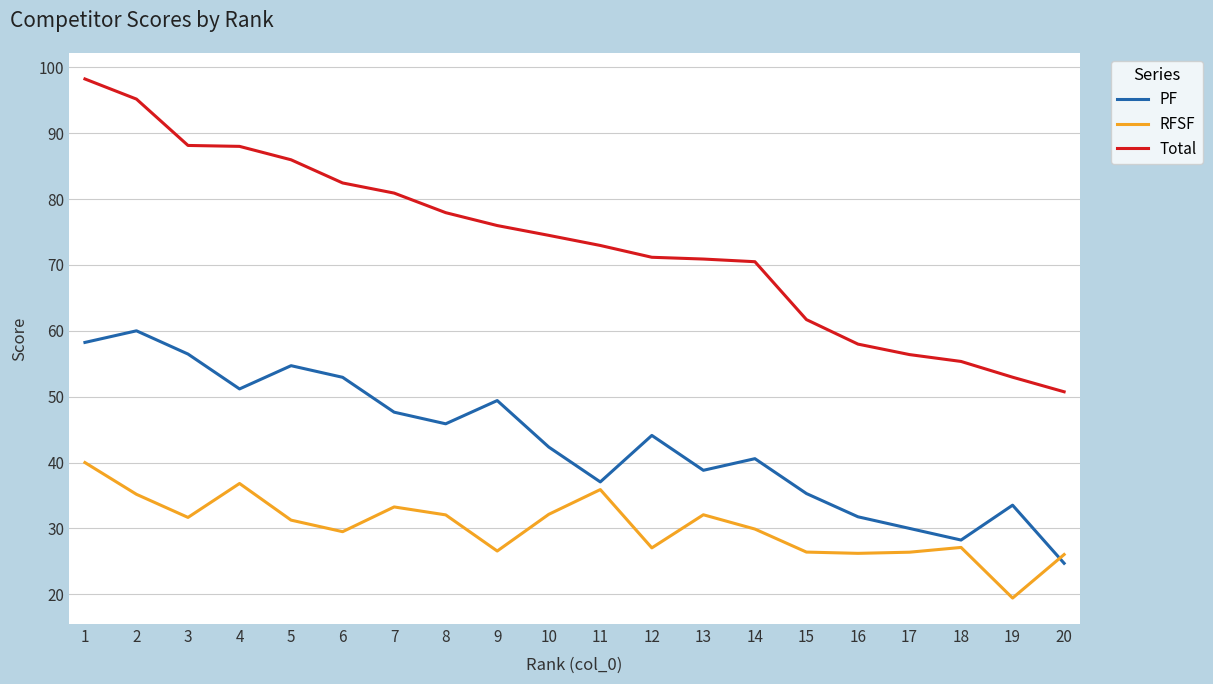

Between which two adjacent categories do RFSF and PF first intersect?

19 and 20